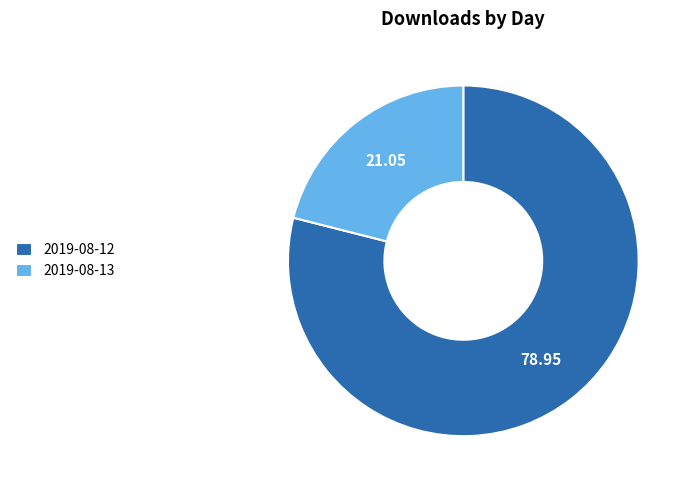

What is the smallest slice in the pie chart?

2019-08-13